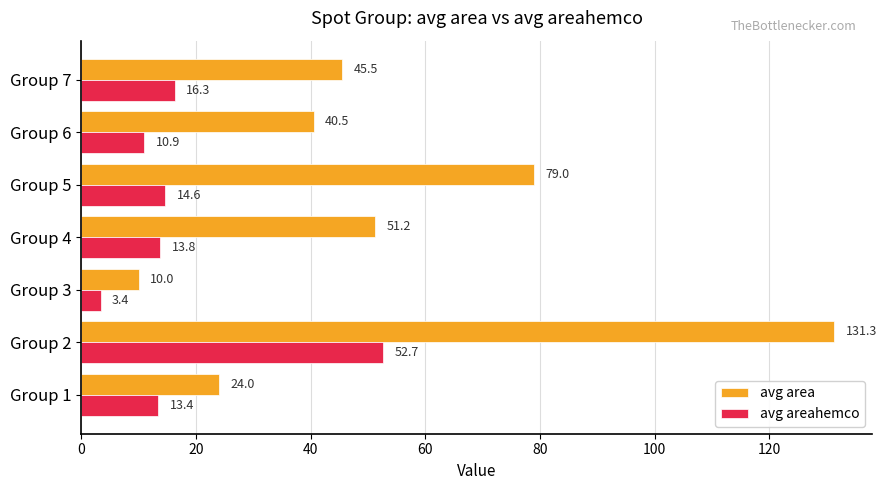

Between Group 2 and Group 3, which series saw the biggest shift?

avg area